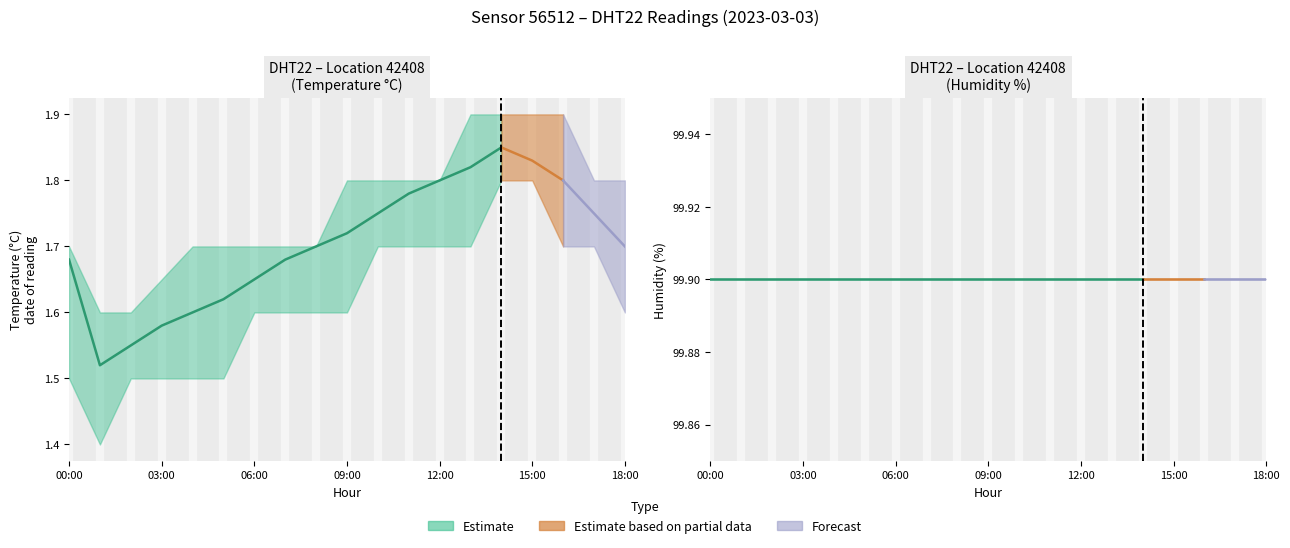

List the series in order of their peak value, lowest first.

temperature_lower, temperature_mean, temperature_upper, humidity_mean, humidity_upper, humidity_lower